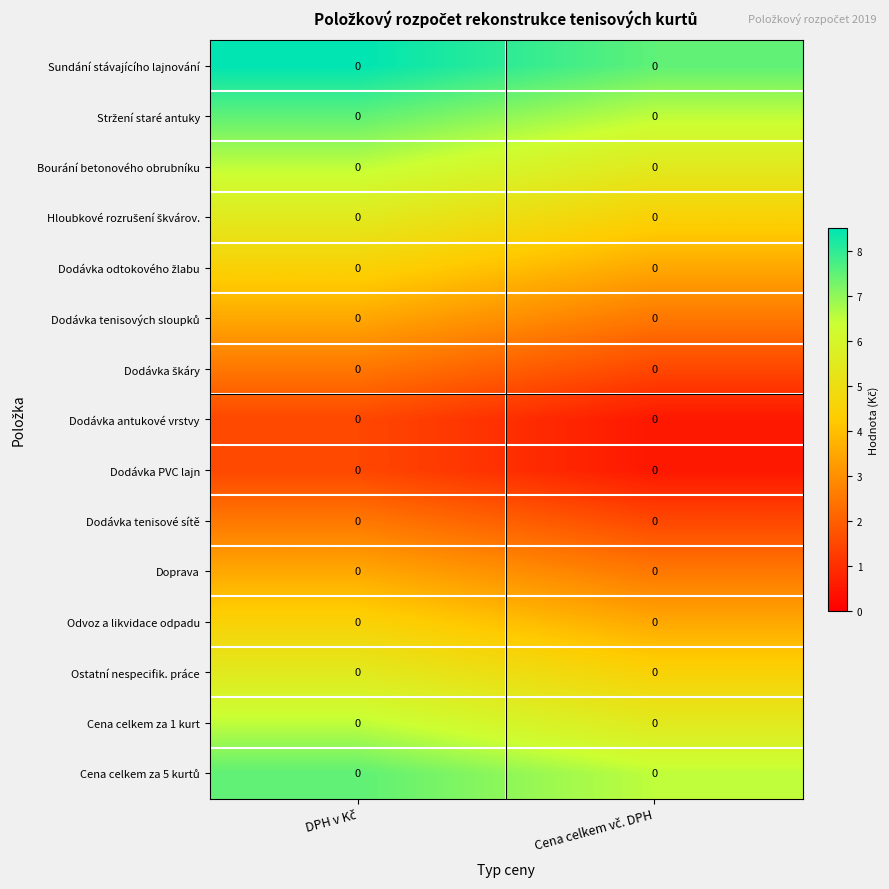

What is the average value of the Dodávka PVC lajn series?

1.0